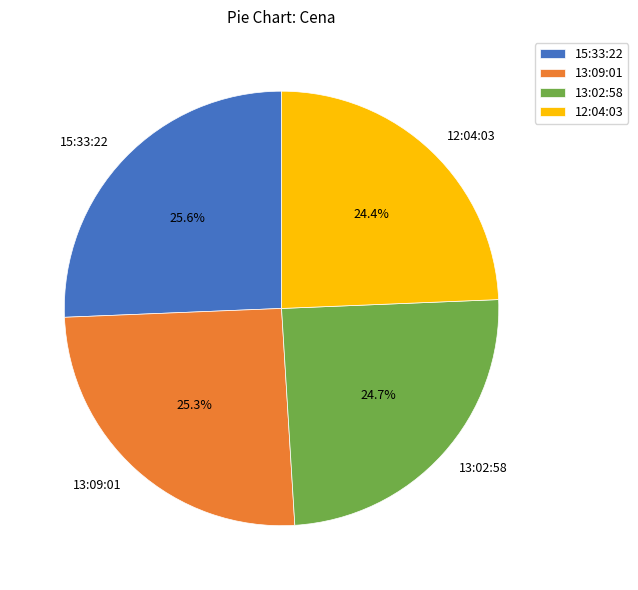

How much of the chart is everything except 15:33:22?

74.4%